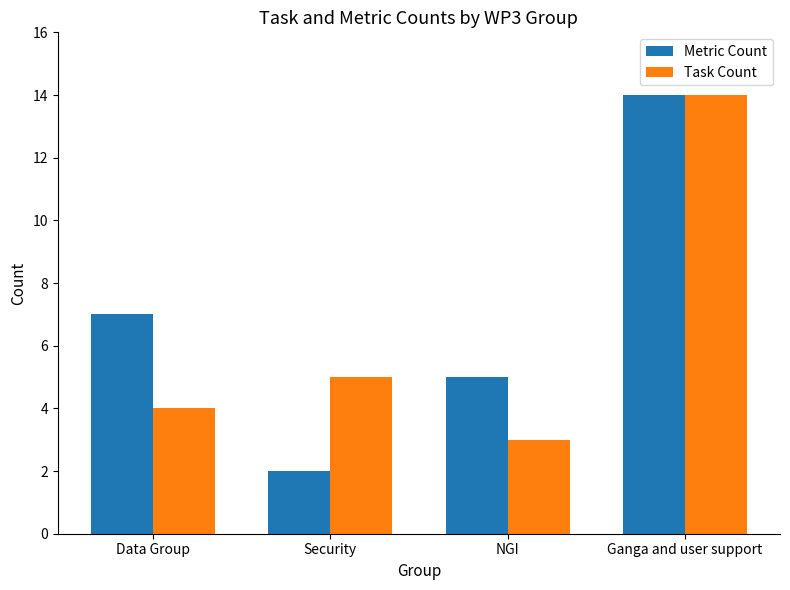

The value of Task Count at Data Group is 6. True or false?

False